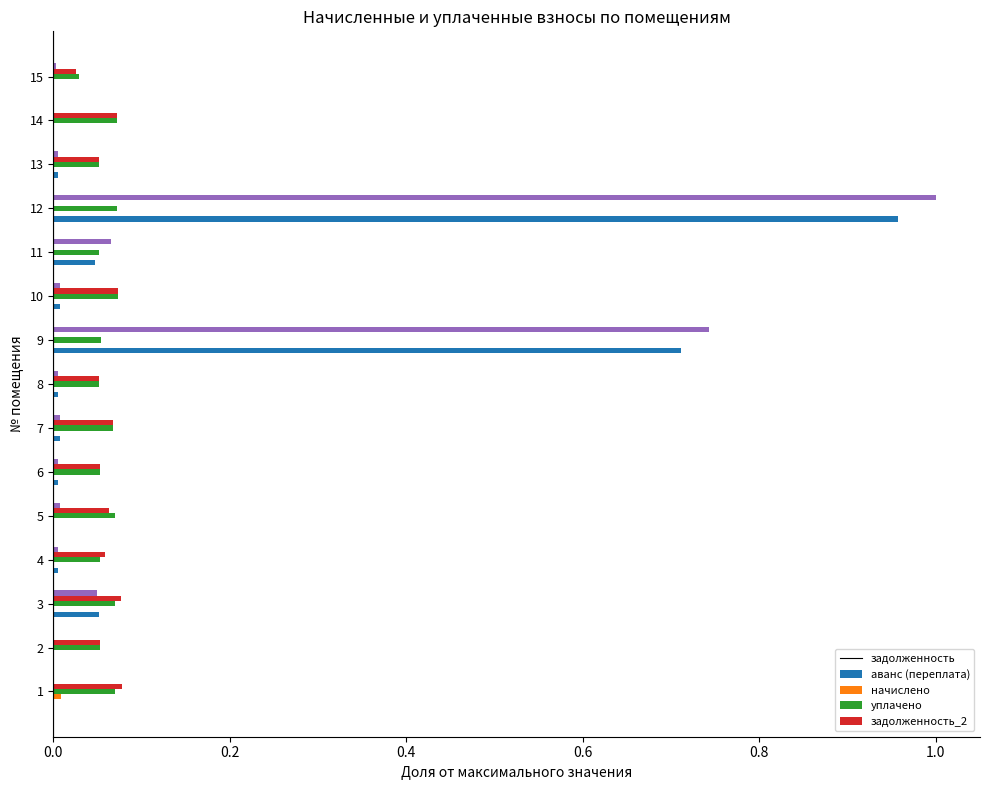

The начислено series shows 0.0 at 3. True or false?

False